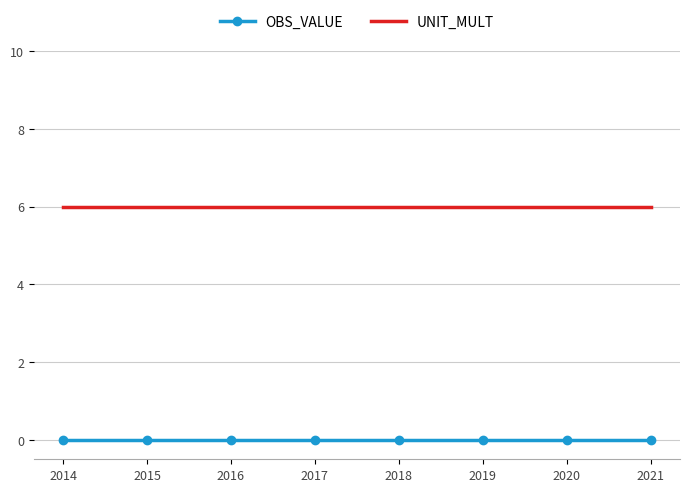

What is the spread (max minus min) of values at 2015?

6